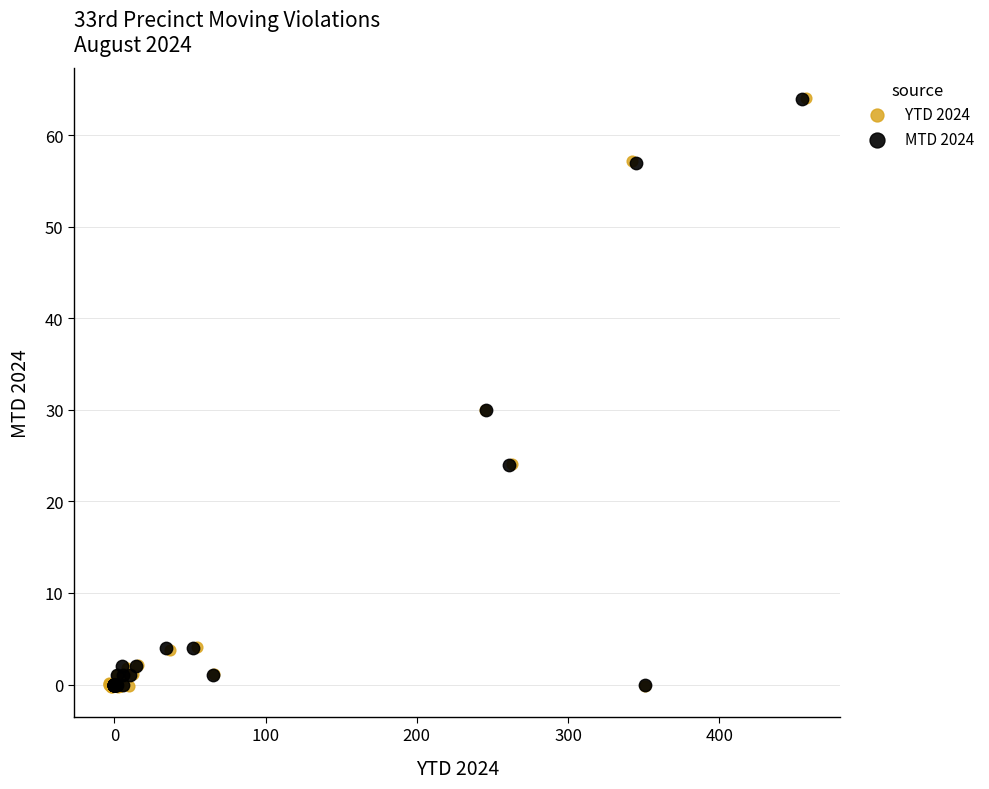

Which series has the widest spread of Y values?

YTD 2024